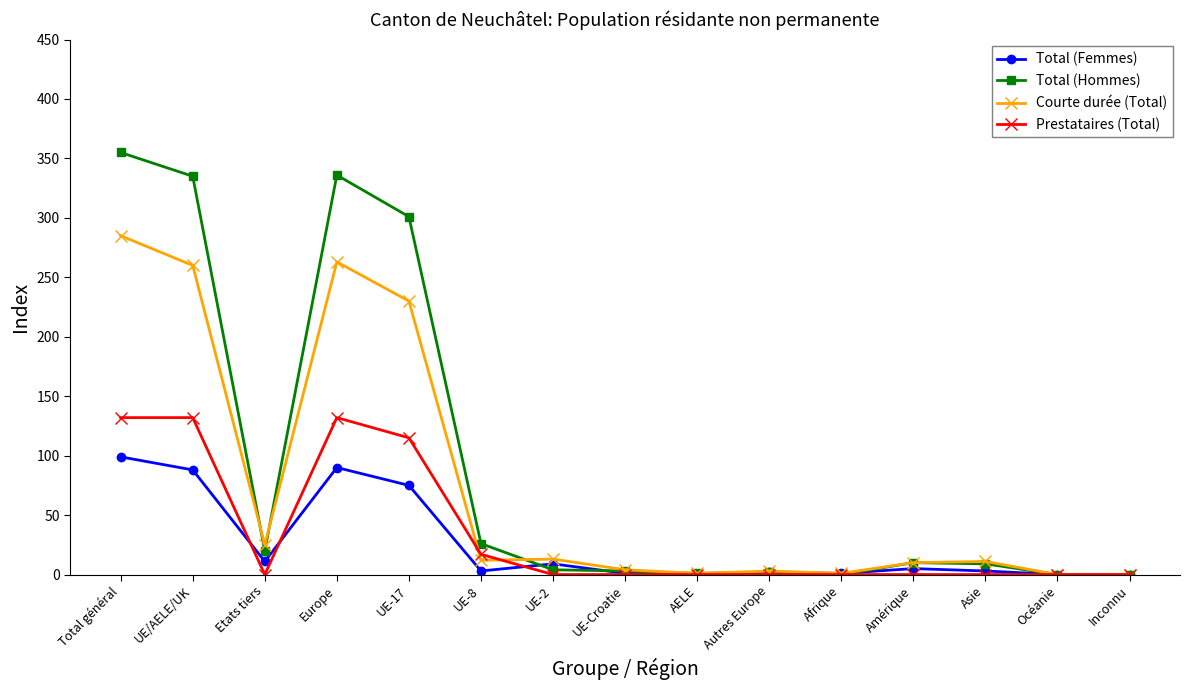

What is the value of the Courte durée (Total) point at the 8th from the left?

4